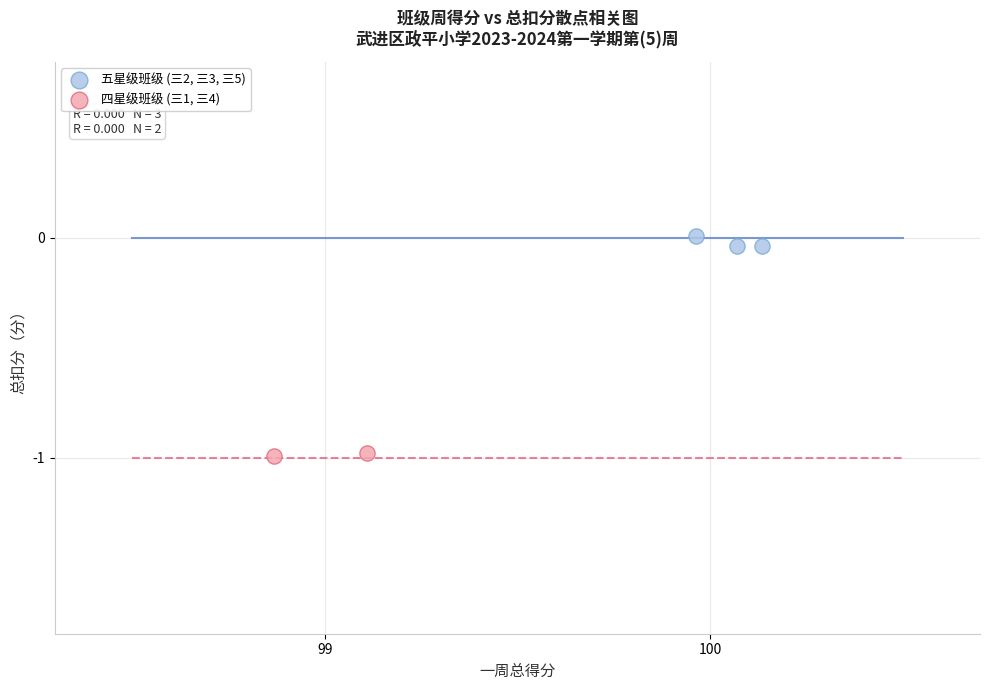

What are all the series names shown in the legend?

五星级班级 (三2, 三3, 三5), 四星级班级 (三1, 三4)